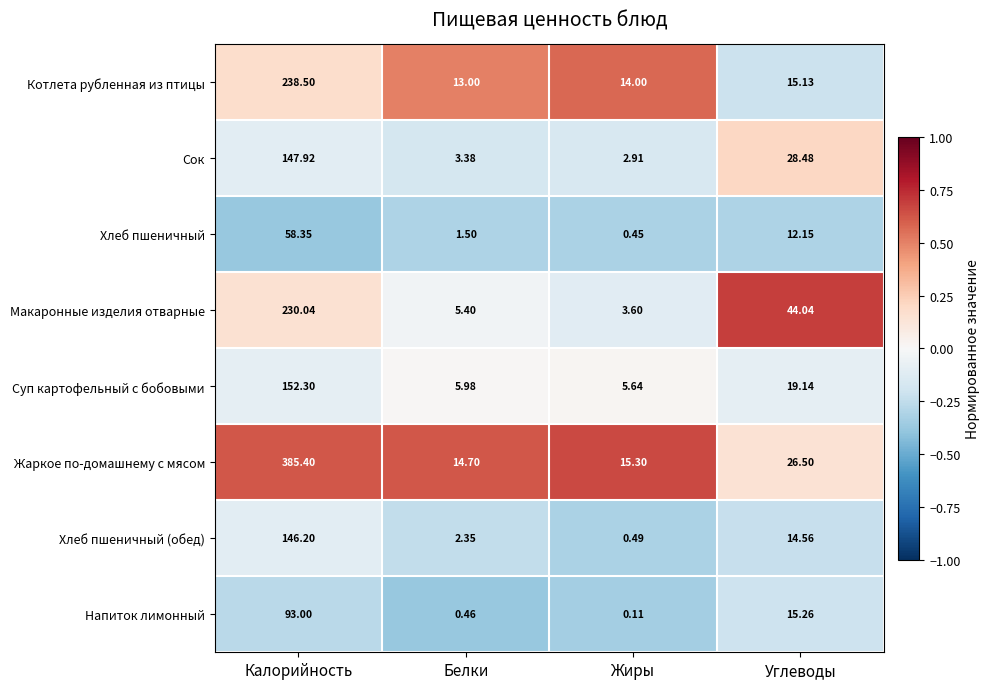

Which series has the widest spread of values?

Жаркое по-домашнему с мясом